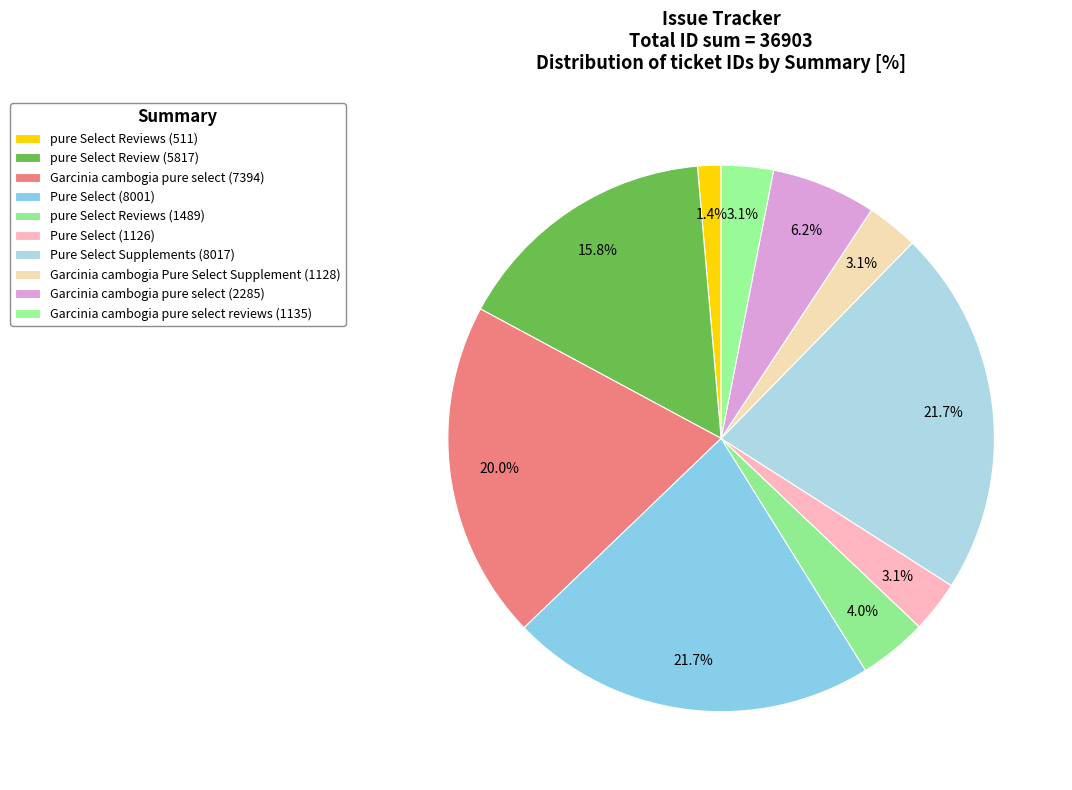

Does pure Select Reviews (1489) account for over 50% of the chart?

No